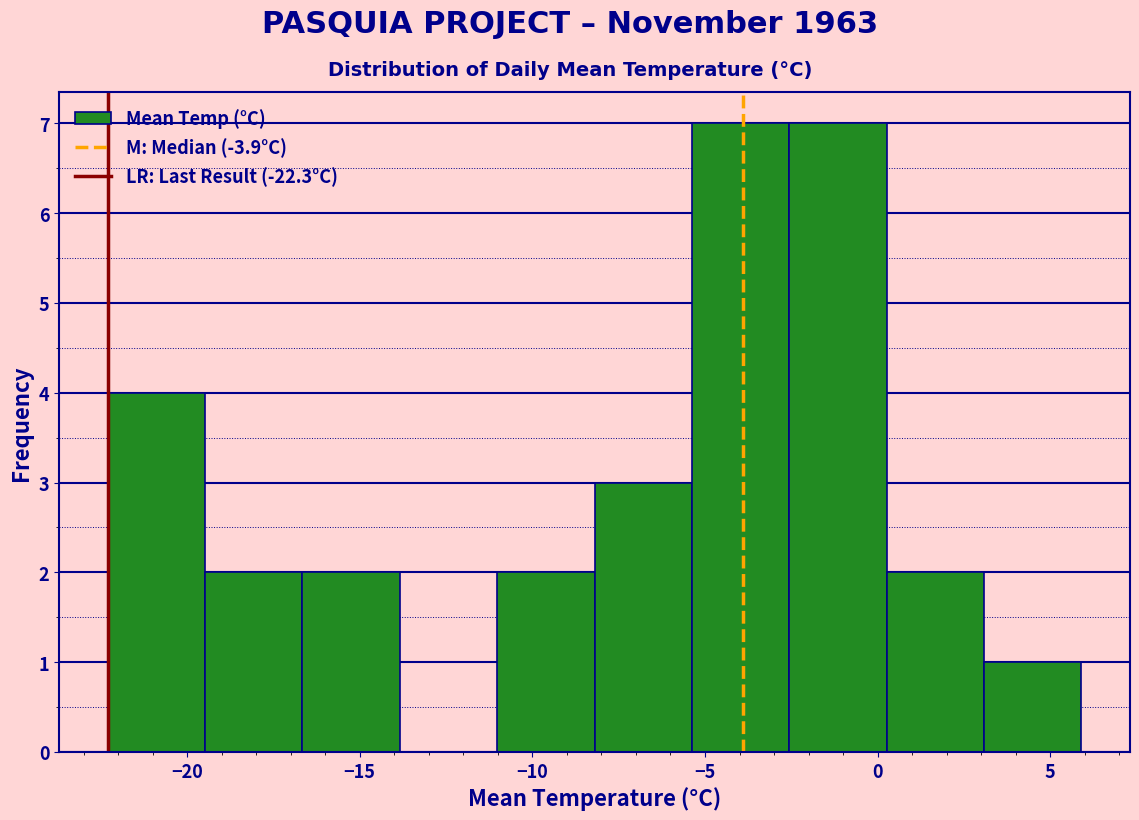

Reading left to right, list every bar in this chart as the range it spans on the x-axis followed by its height. Neither the bar edges nor the heights are printed on the chart, so give them approximately, as read against the axes.

-22.5 to -19.5: 4
-19.5 to -16.5: 2
-16.5 to -14.0: 2
-14.0 to -11.0: 0
-11.0 to -8.0: 2
-8.0 to -5.5: 3
-5.5 to -2.5: 7
-2.5 to 0.5: 7
0.5 to 3.0: 2
3.0 to 6.0: 1